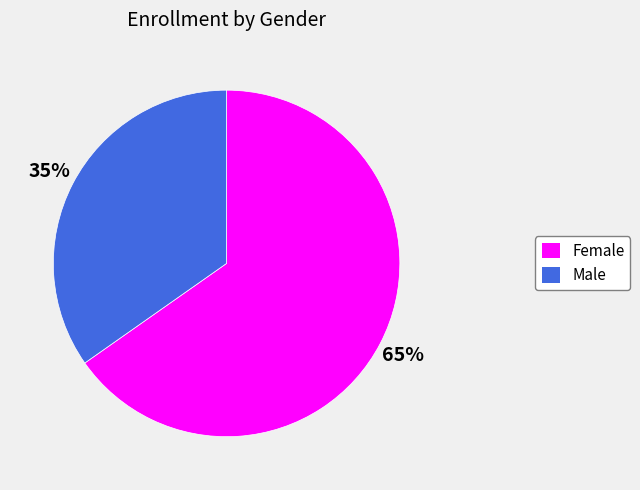

What percentage is the Male slice, to the nearest percent?

35%